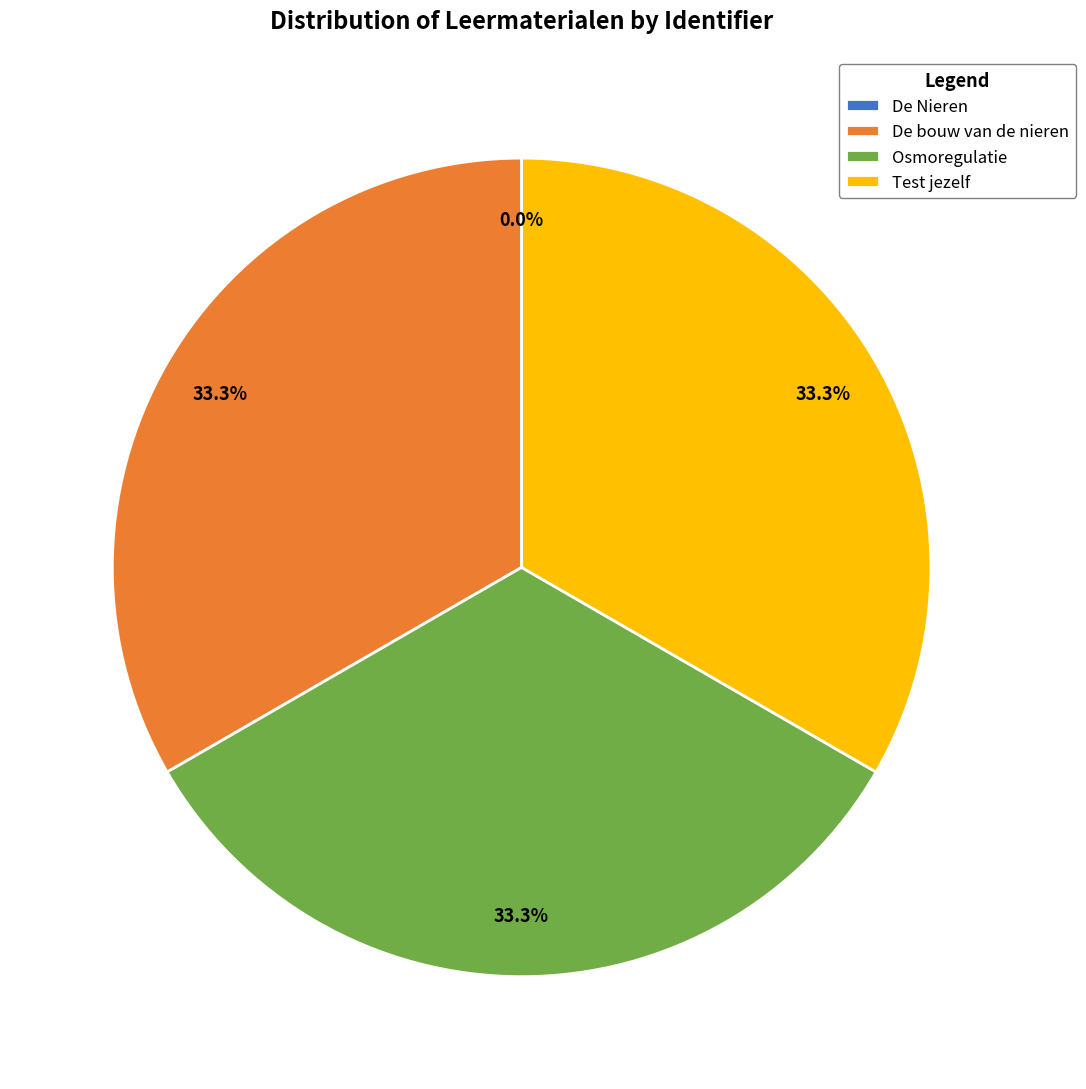

What is the ratio of the value at Osmoregulatie to the value at De bouw van de nieren?

1.0